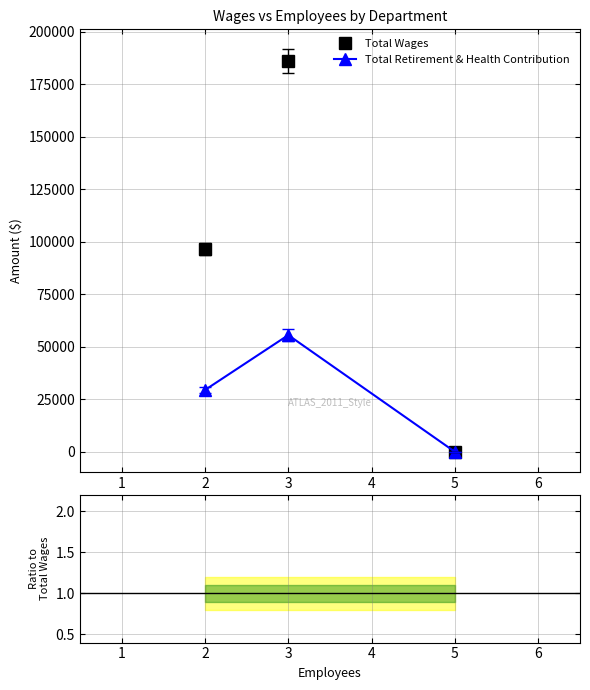

The value of Total Wages at 5 is -109748. True or false?

False